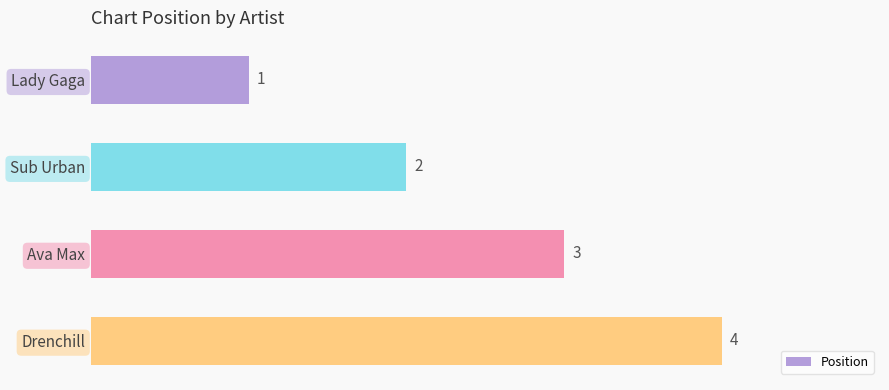

What is the difference between the maximum and minimum values?

3